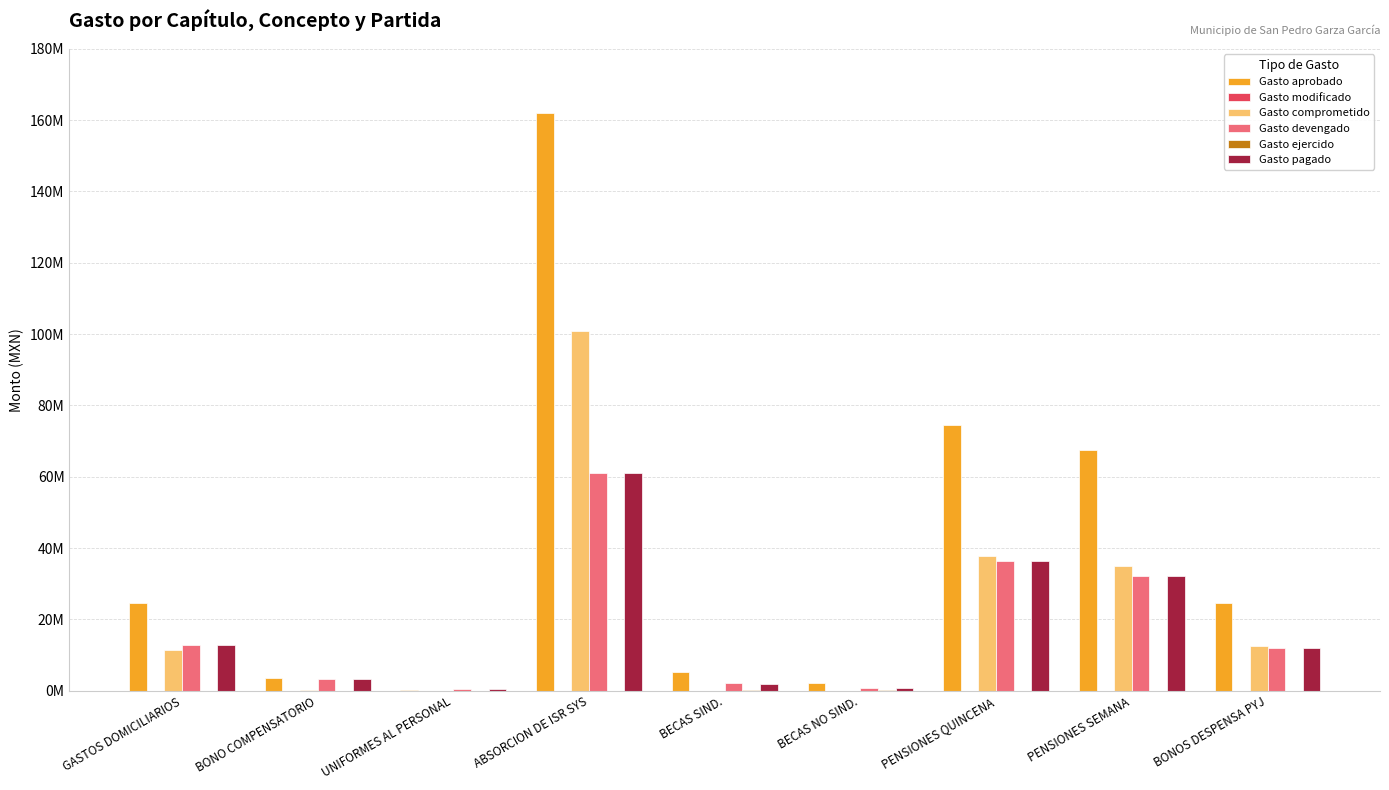

Does the chart contain stacked bars?

No